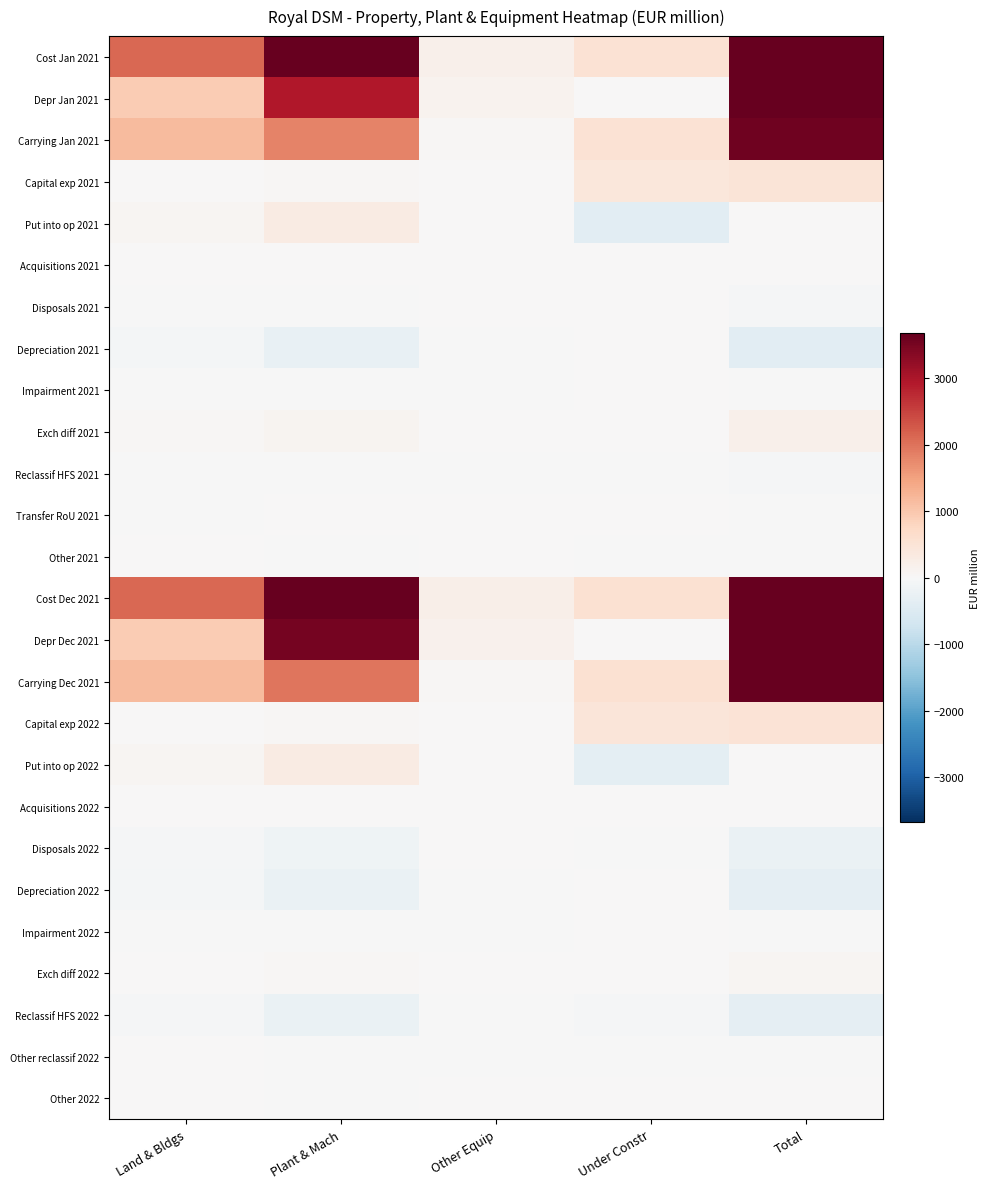

At how many categories does at least one series exceed 5181?

2